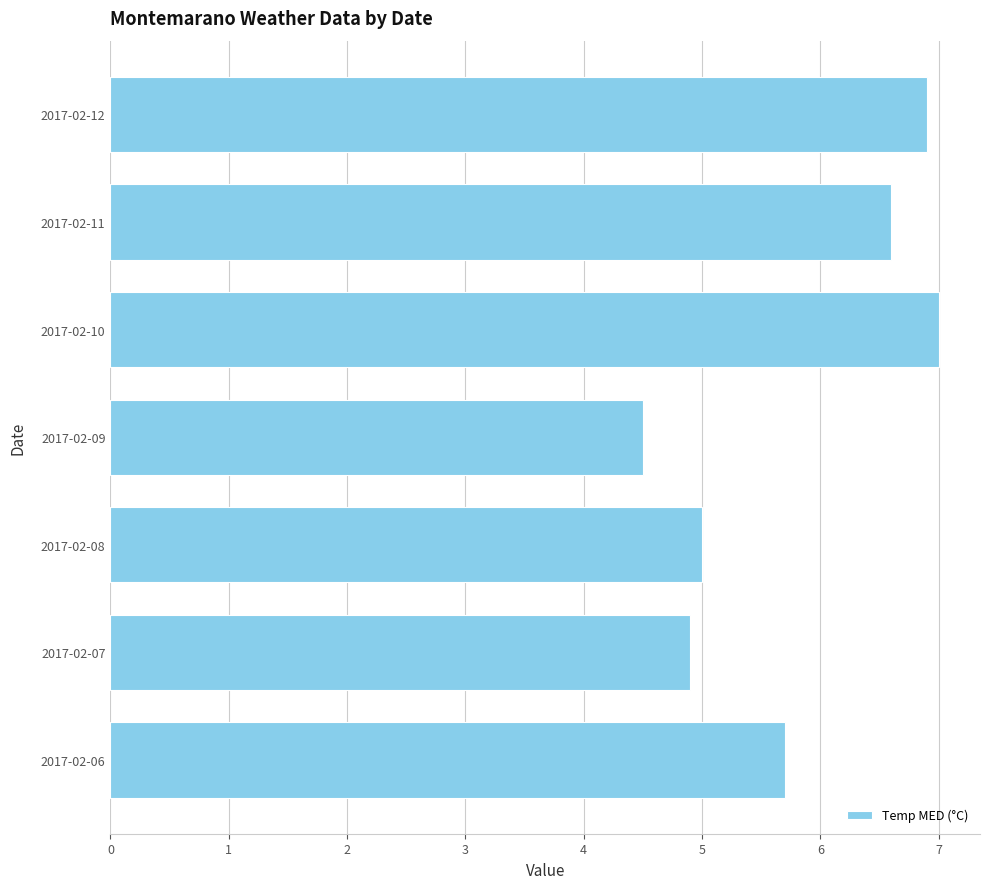

Are the bars horizontal?

Yes